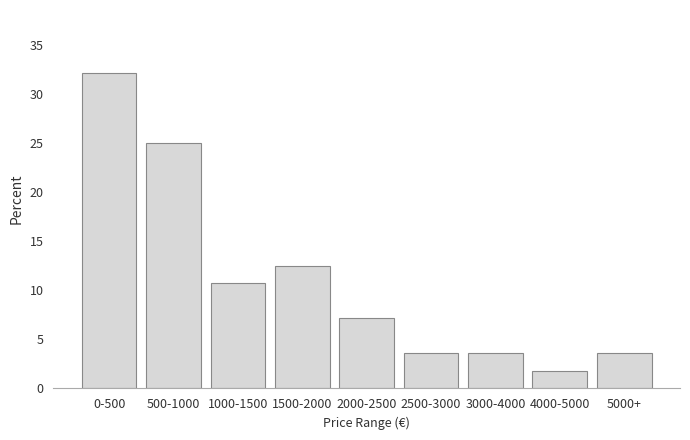

Reading left to right, list all the values displayed in this chart.

32.1	25.0	10.7	12.5	7.1	3.6	3.6	1.8	3.6